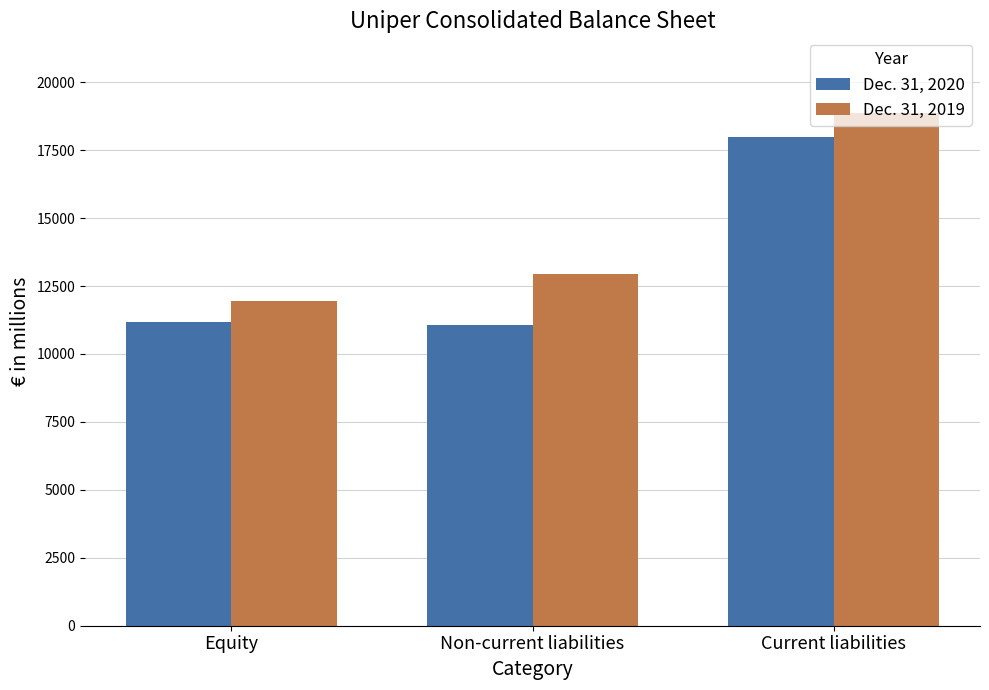

What is the approximate value of Dec. 31, 2019 at Non-current liabilities, to the nearest 50?

12950